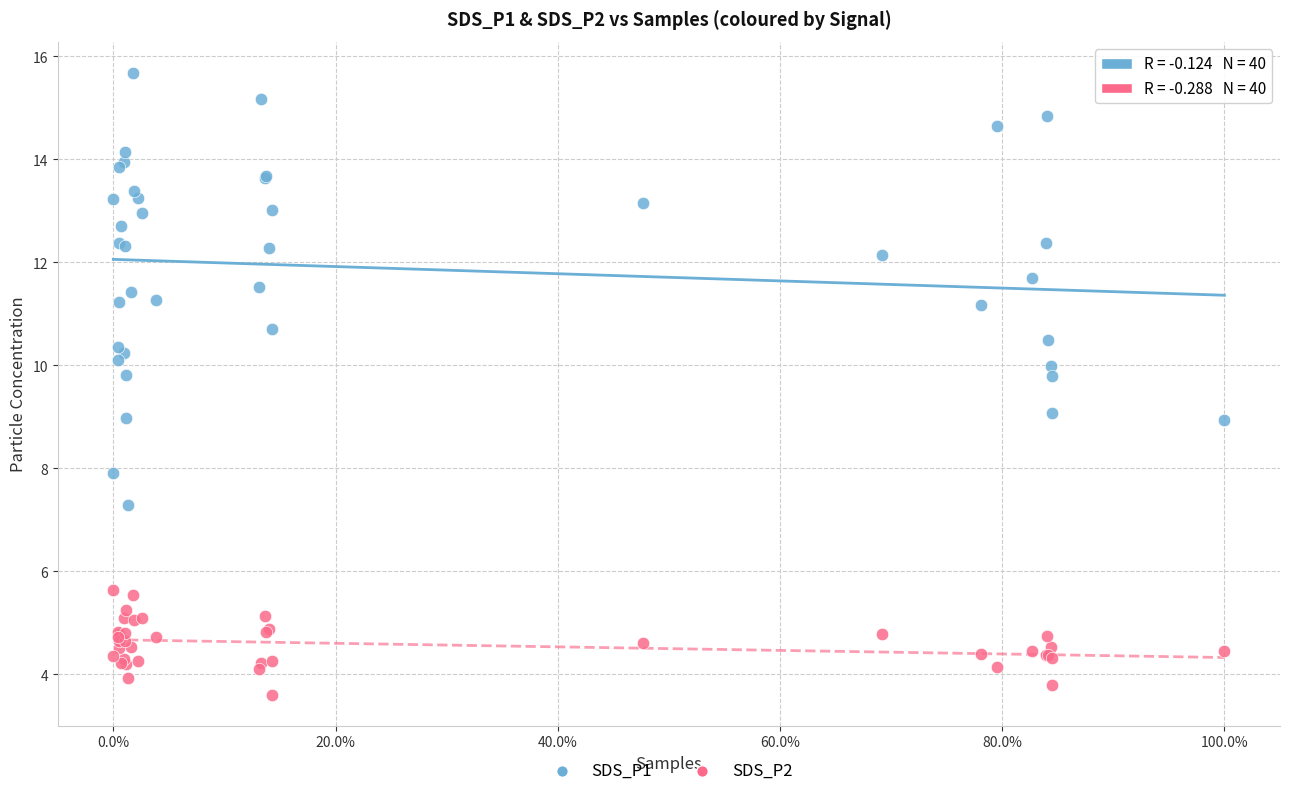

Which series has the largest Y range (max minus min)?

SDS_P1